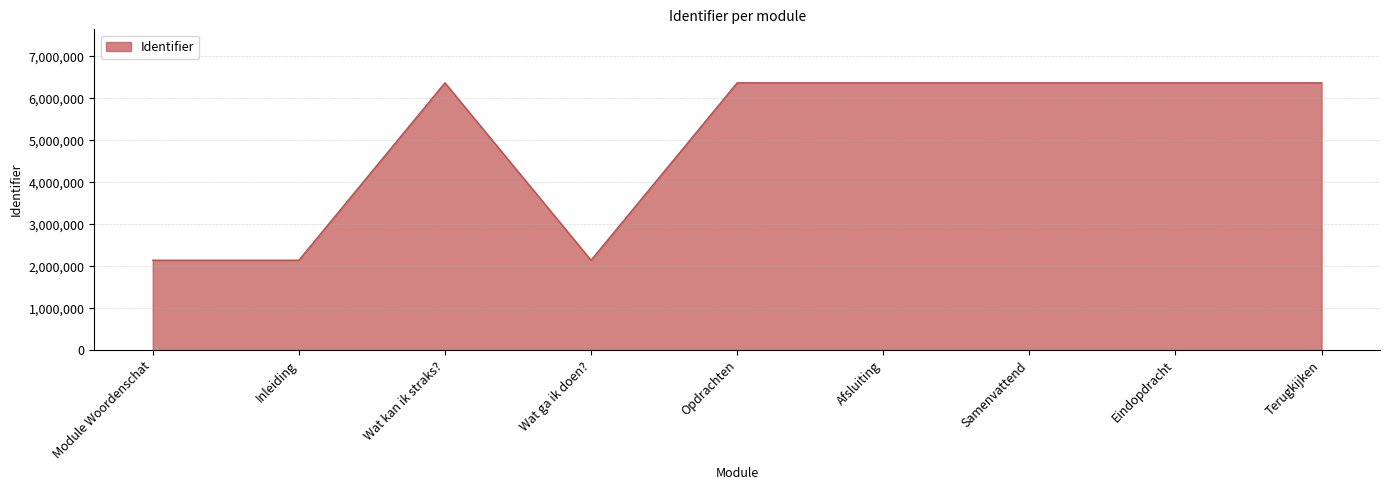

True or false: the data shows 2142815 at Inleiding.

True